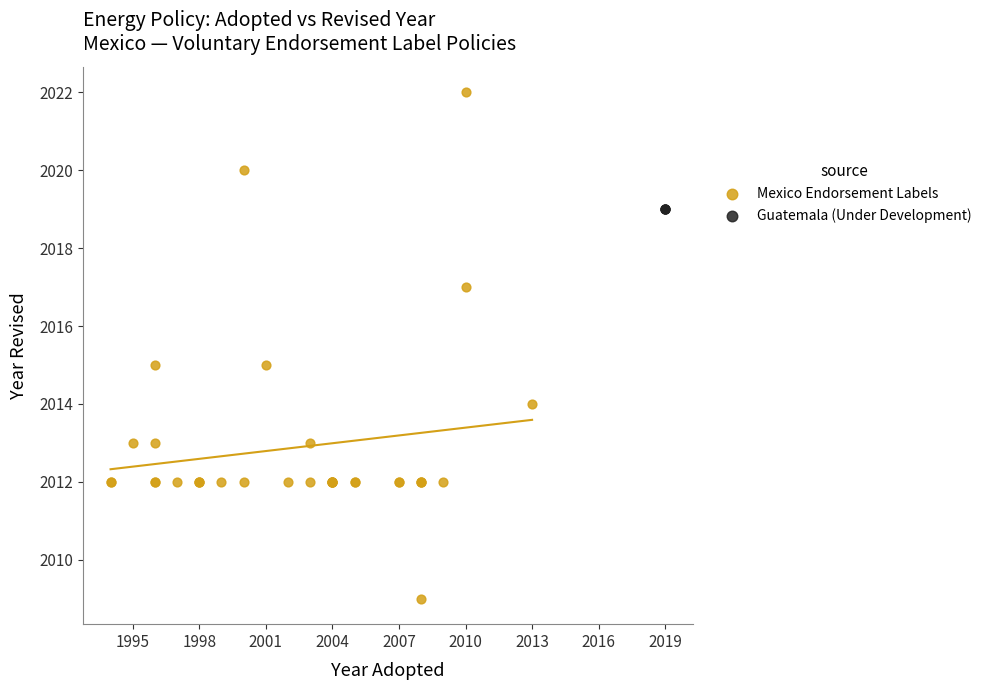

Which series contains the highest Y value?

Mexico Endorsement Labels